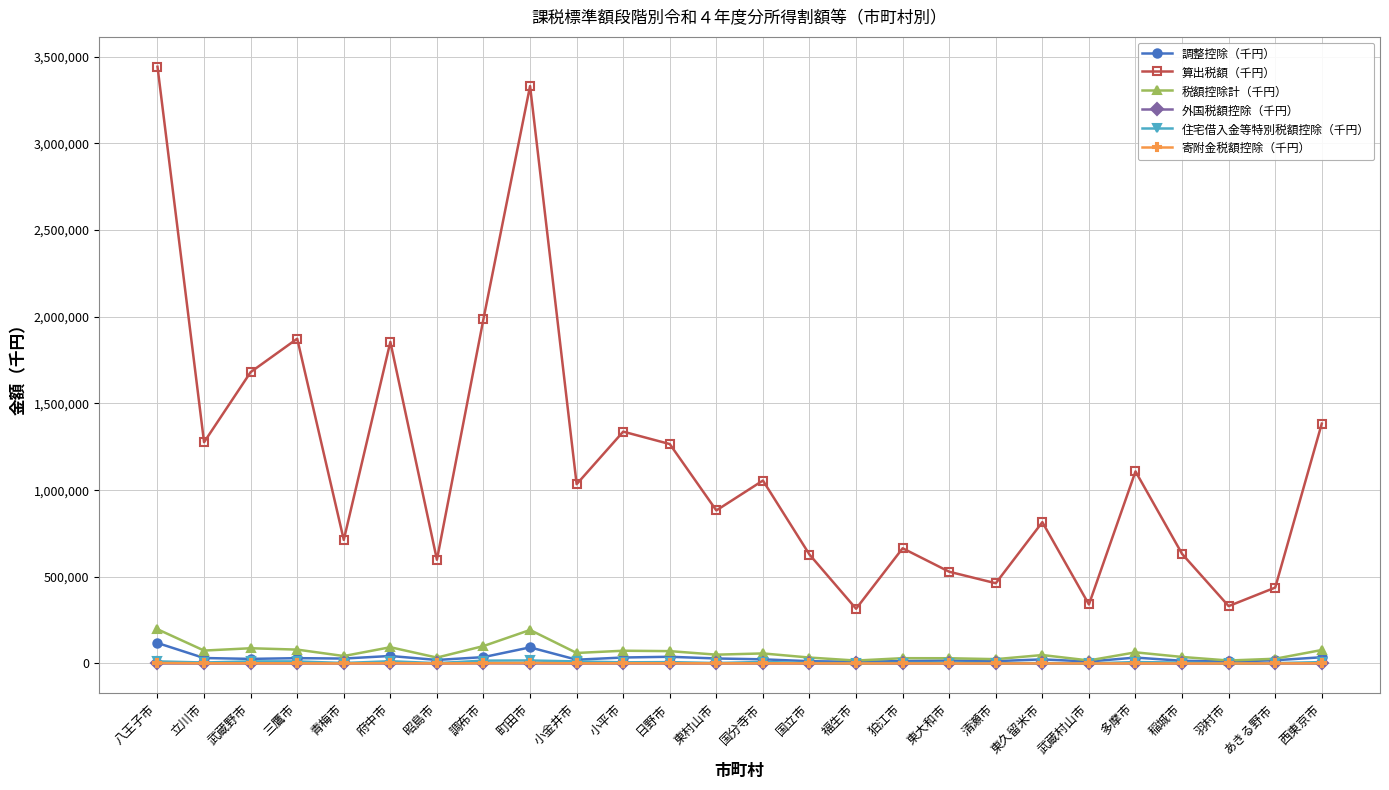

Is it true that 税額控除計（千円） equals 100634 at 調布市?

True